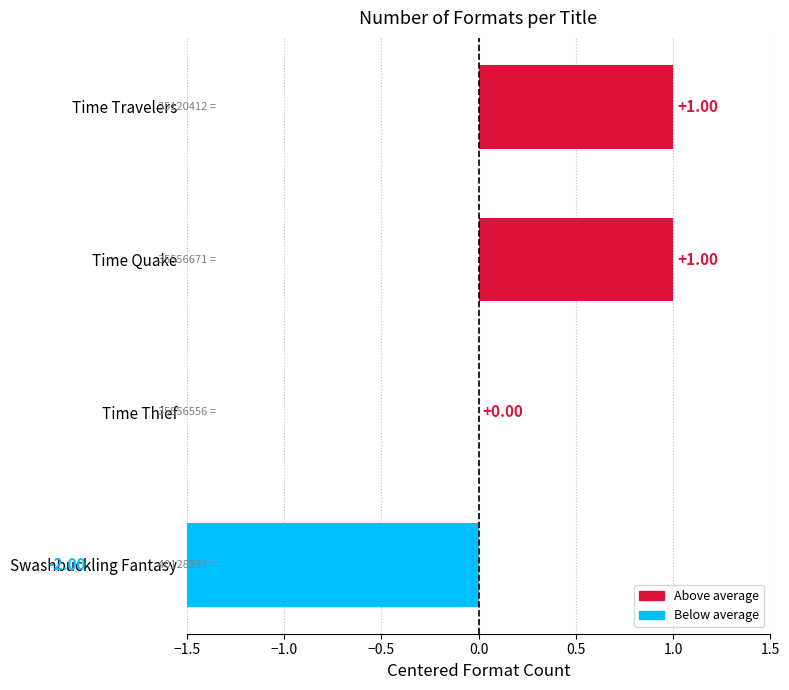

What is the difference between the second highest and second lowest values?

1